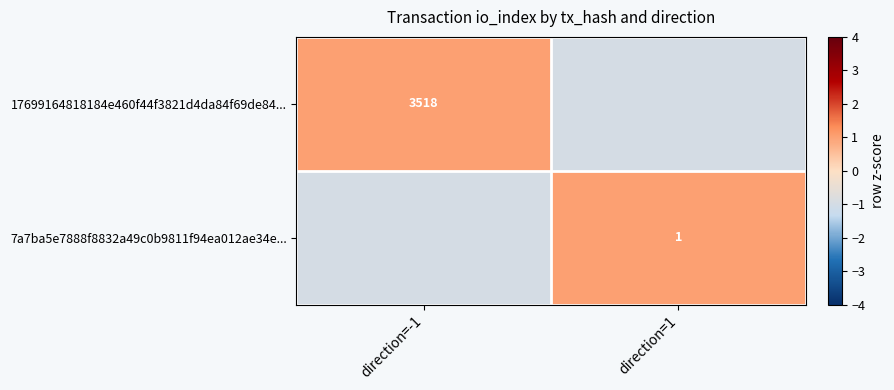

True or false: 17699164818184e460f44f3821d4da84f69de84... has a value of 3518 at direction=-1.

True